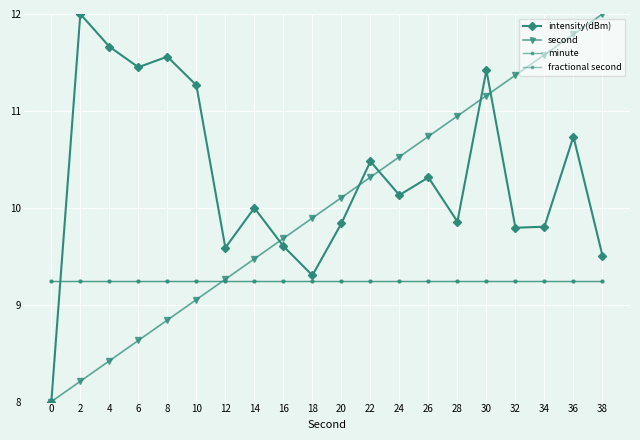

Does the chart have visible grid lines?

Yes